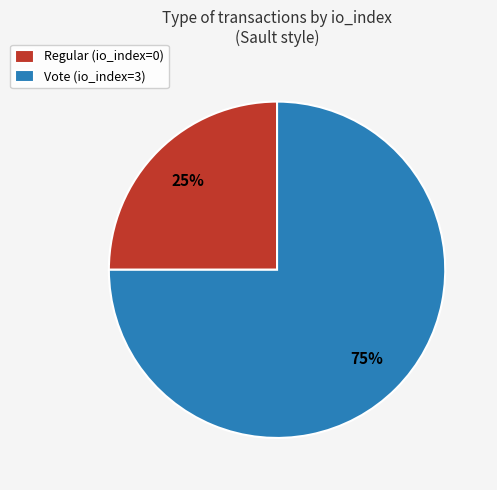

To the nearest percent, what portion does Vote (io_index=3) represent?

75%